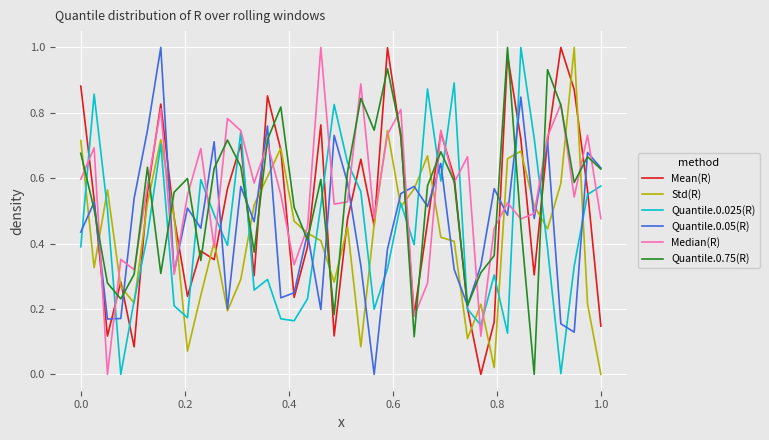

Does the chart display data point markers on the line(s)?

No